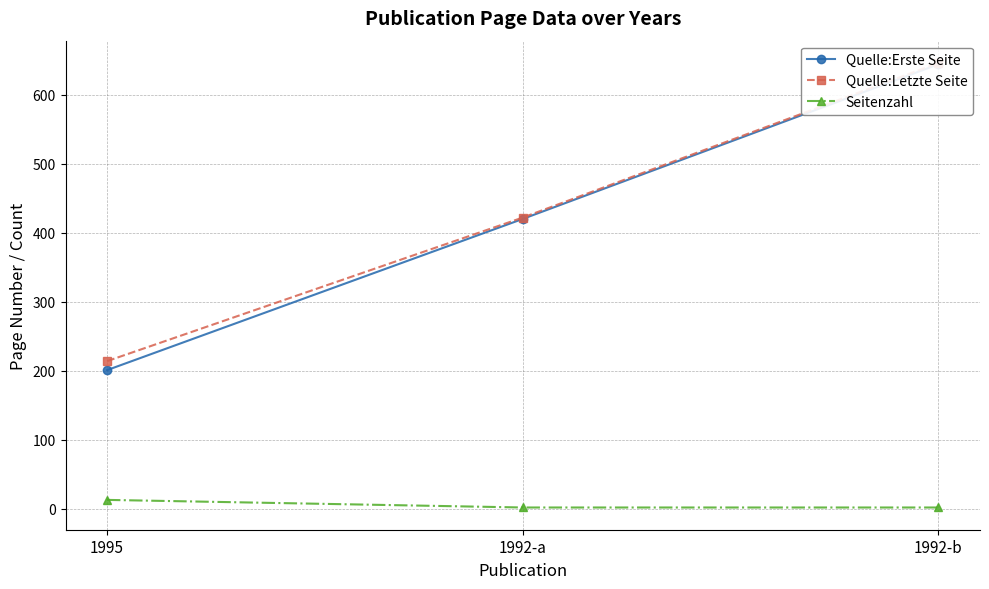

Which has a higher value, 1992-a or 1992-b?

1992-b